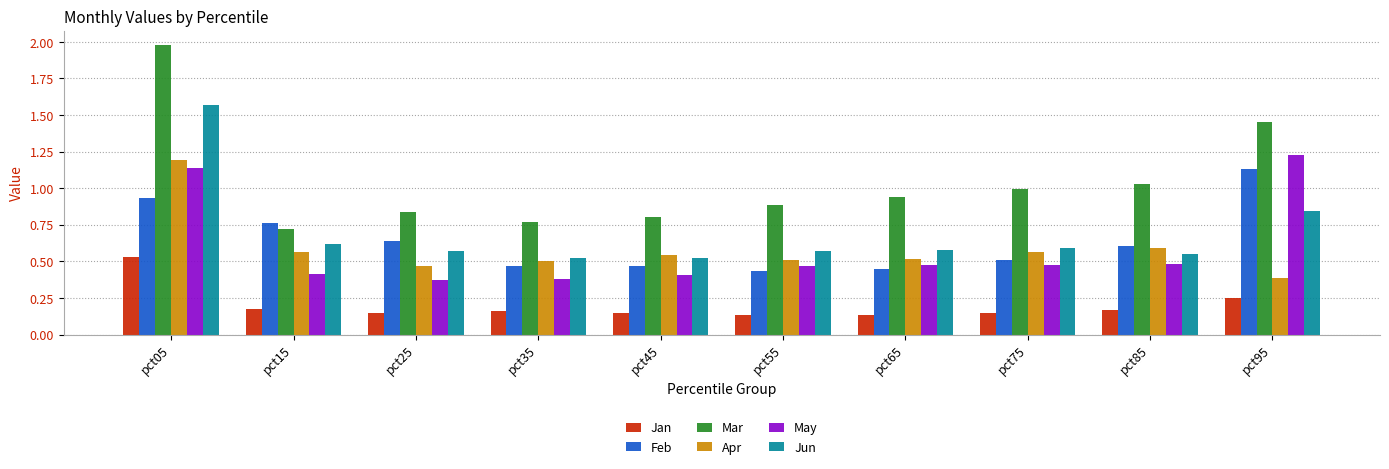

What is the spread (max minus min) of values at pct45?

0.7